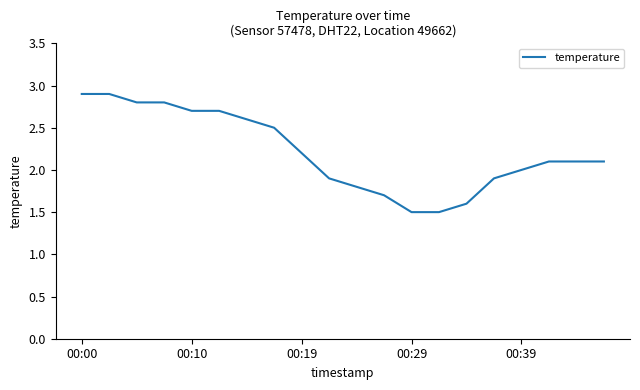

What is the difference between the maximum and minimum values?

1.4